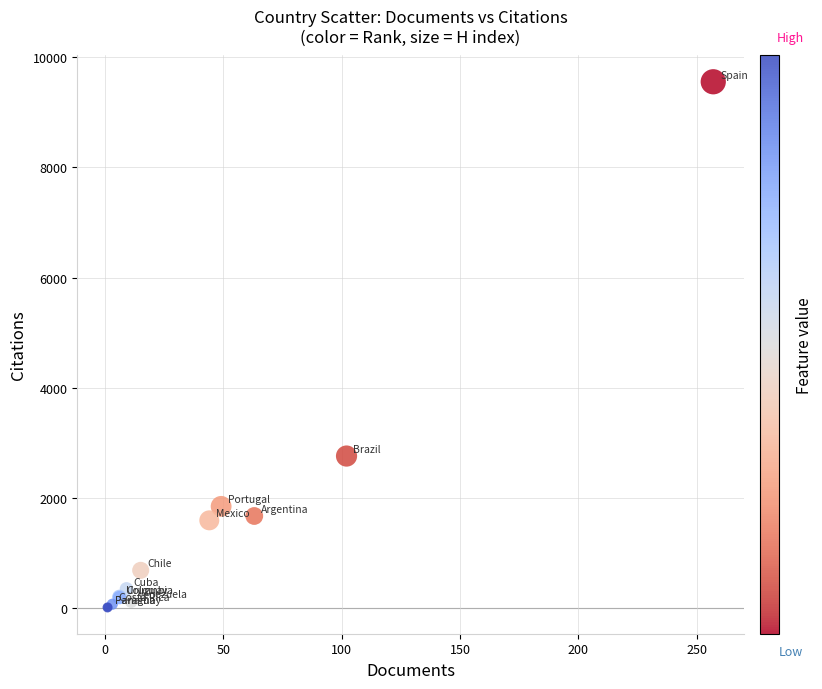

What Y value in the scatter plot is closest to 4782?

2758